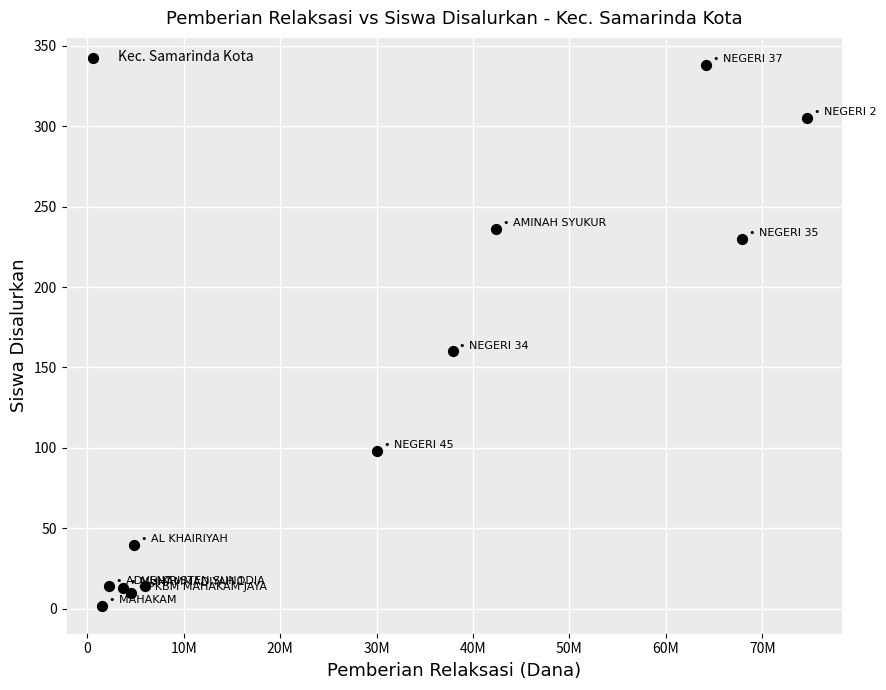

What Y value in the scatter plot is closest to 170?

160